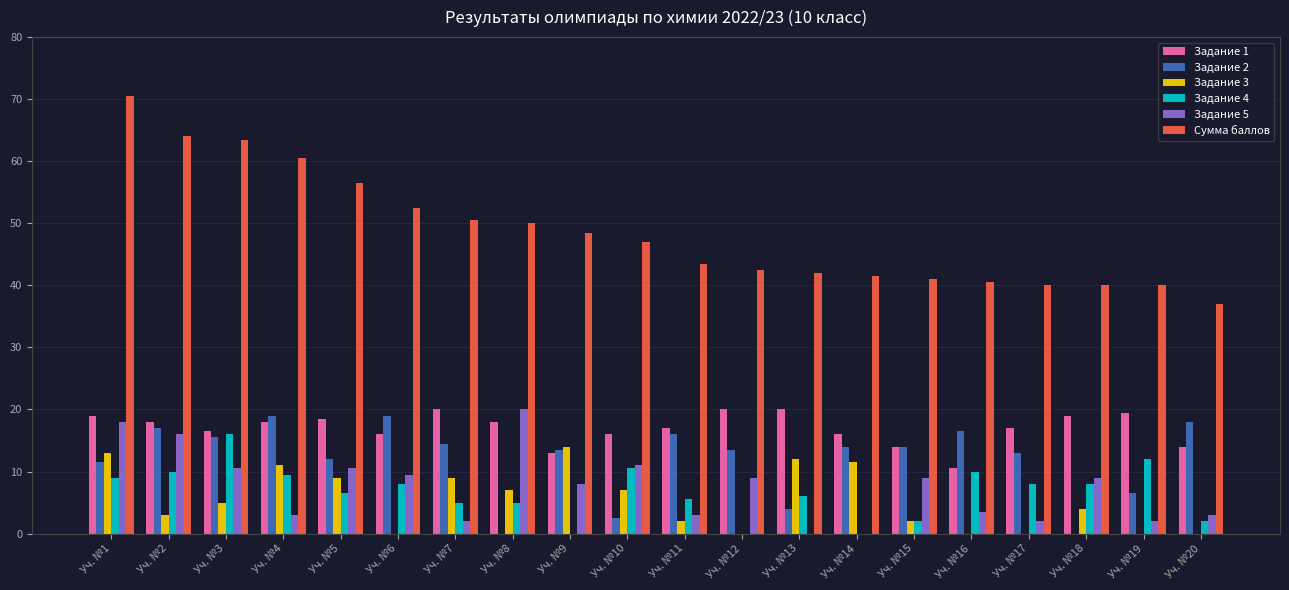

Count the number of categories in the chart.

20